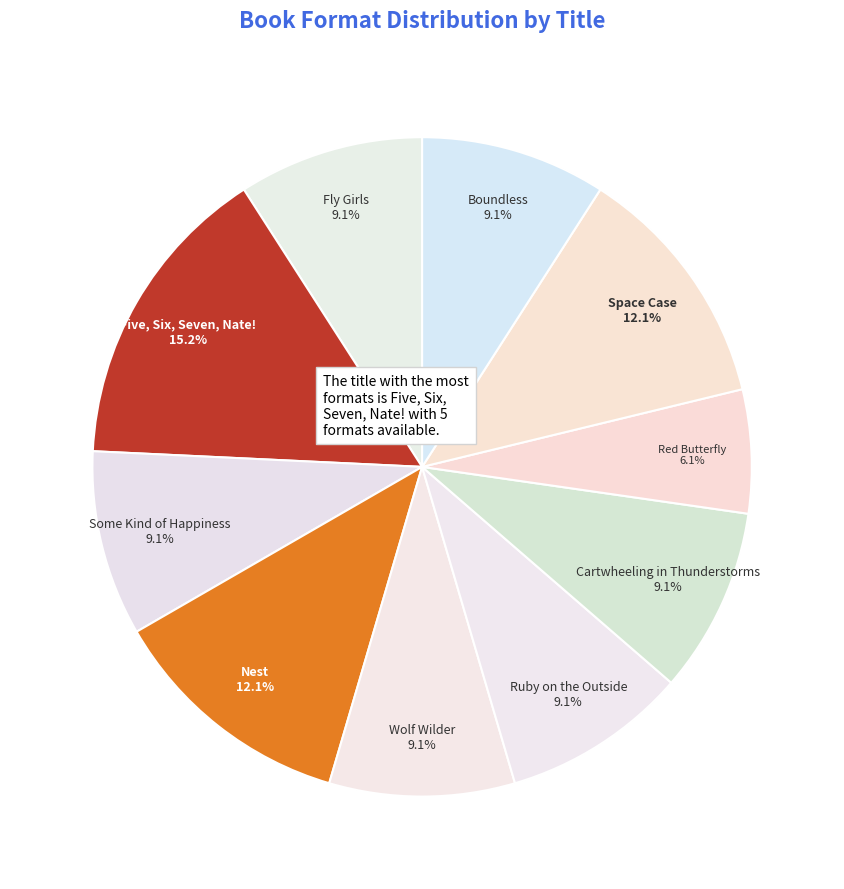

Approximately how many times larger is the value at Space Case compared to Boundless?

1.3